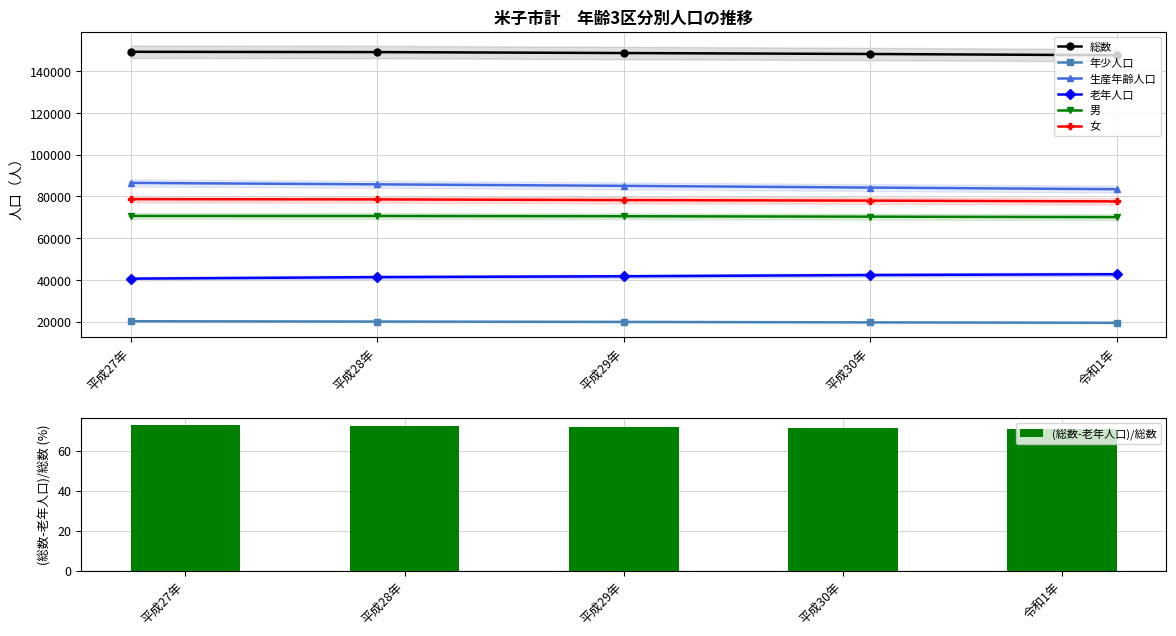

At which label does 総数 reach its minimum?

令和1年